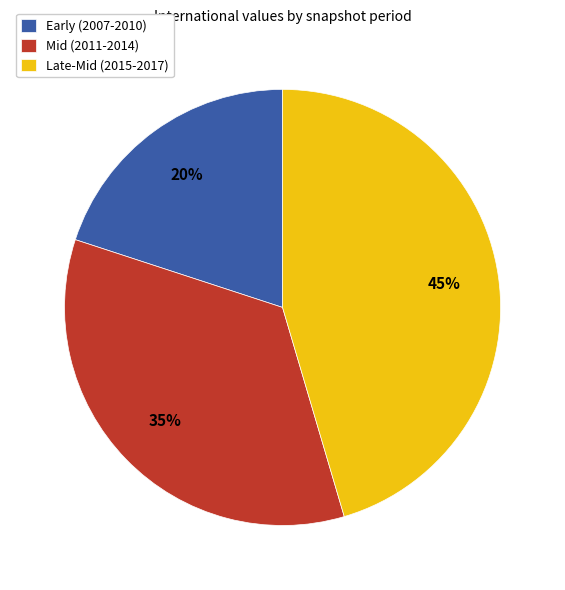

Is there any slice that represents more than half of the pie?

No